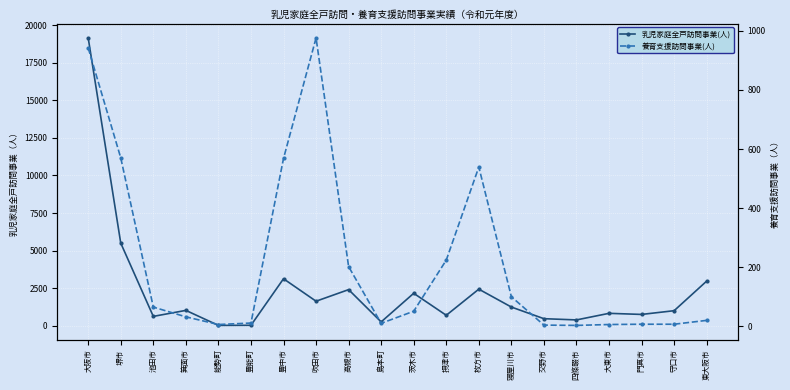

Where does the 養育支援訪問事業(人) series first go above 51?

大阪市